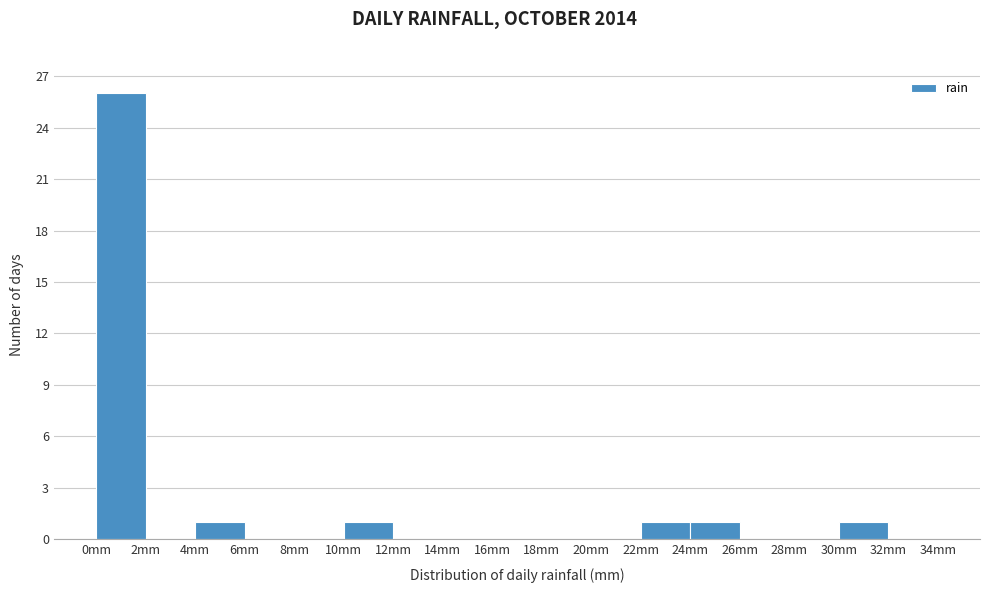

Reading left to right, transcribe this chart: for each bar, give the range it covers on the x-axis and its height. The values are not printed on the chart, so give them approximately, as read against the axis.

0 to 2: 26
2 to 4: 0
4 to 6: 1
6 to 8: 0
8 to 10: 0
10 to 12: 1
12 to 14: 0
14 to 16: 0
16 to 18: 0
18 to 20: 0
20 to 22: 0
22 to 24: 1
24 to 26: 1
26 to 28: 0
28 to 30: 0
30 to 32: 1
32 to 34: 0